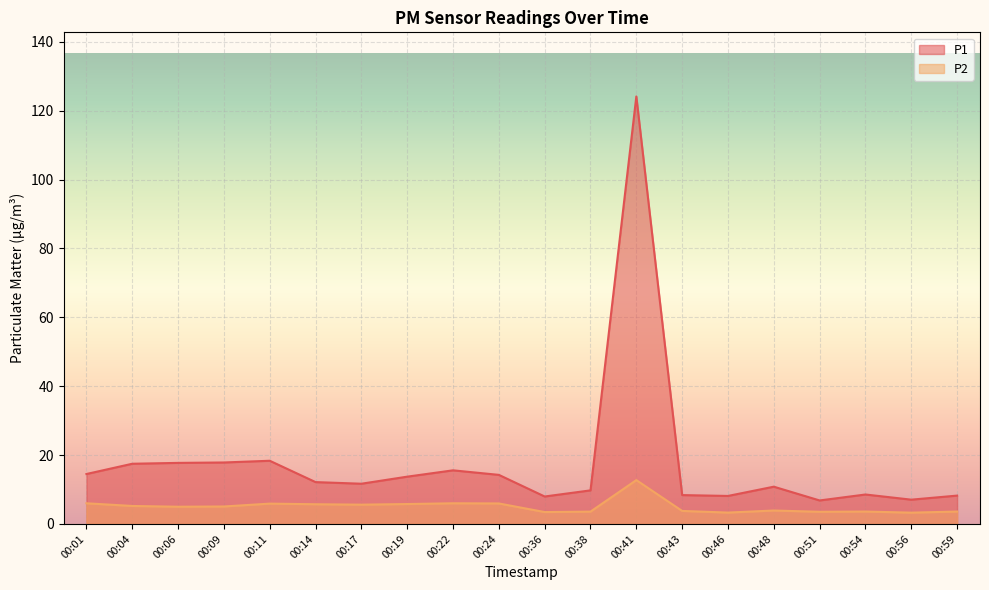

What is the difference between the maximum and minimum values in the P1 series?

117.3